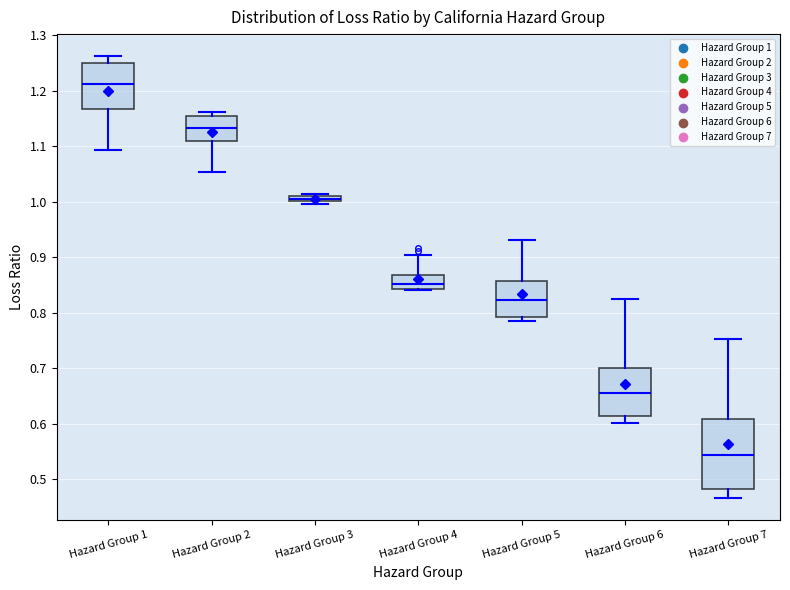

Which box's median line is the highest?

Hazard Group 1